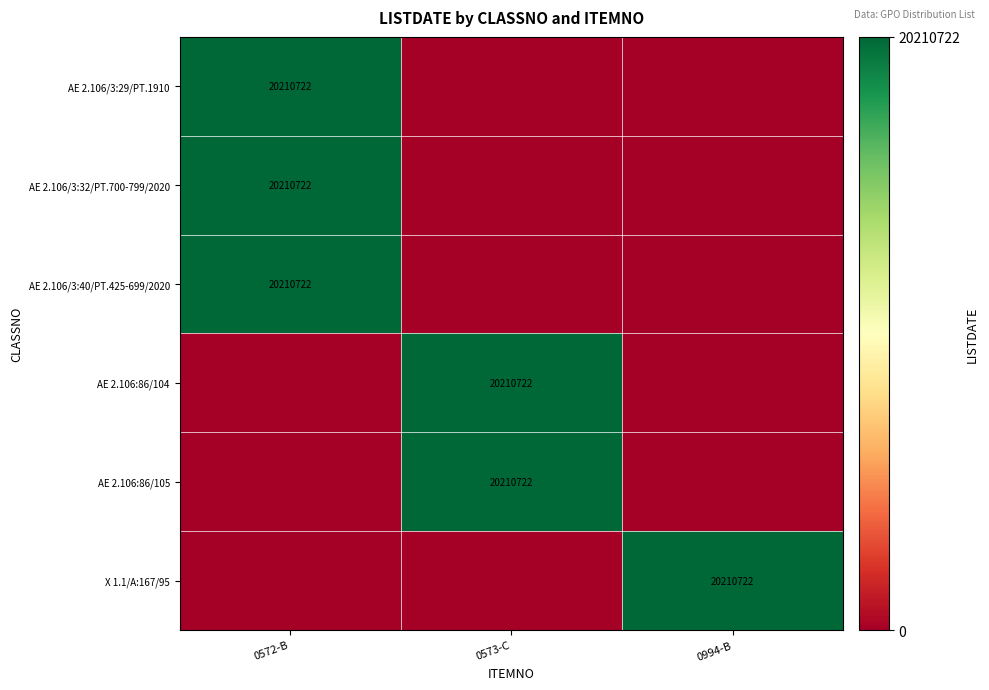

The AE 2.106/3:29/PT.1910 series shows 33159071 at 0572-B. True or false?

False